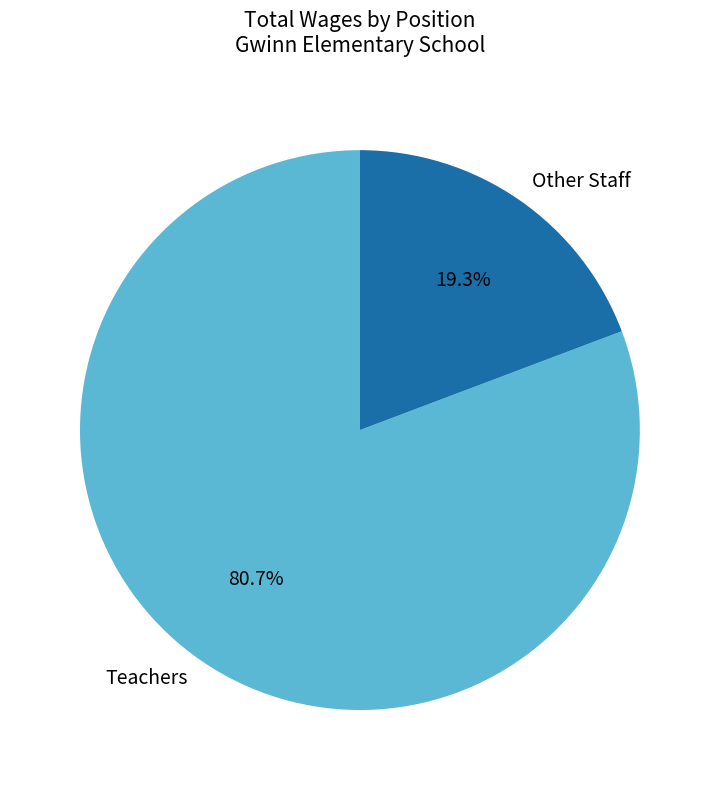

What percentage is NOT represented by Other Staff?

80.7%